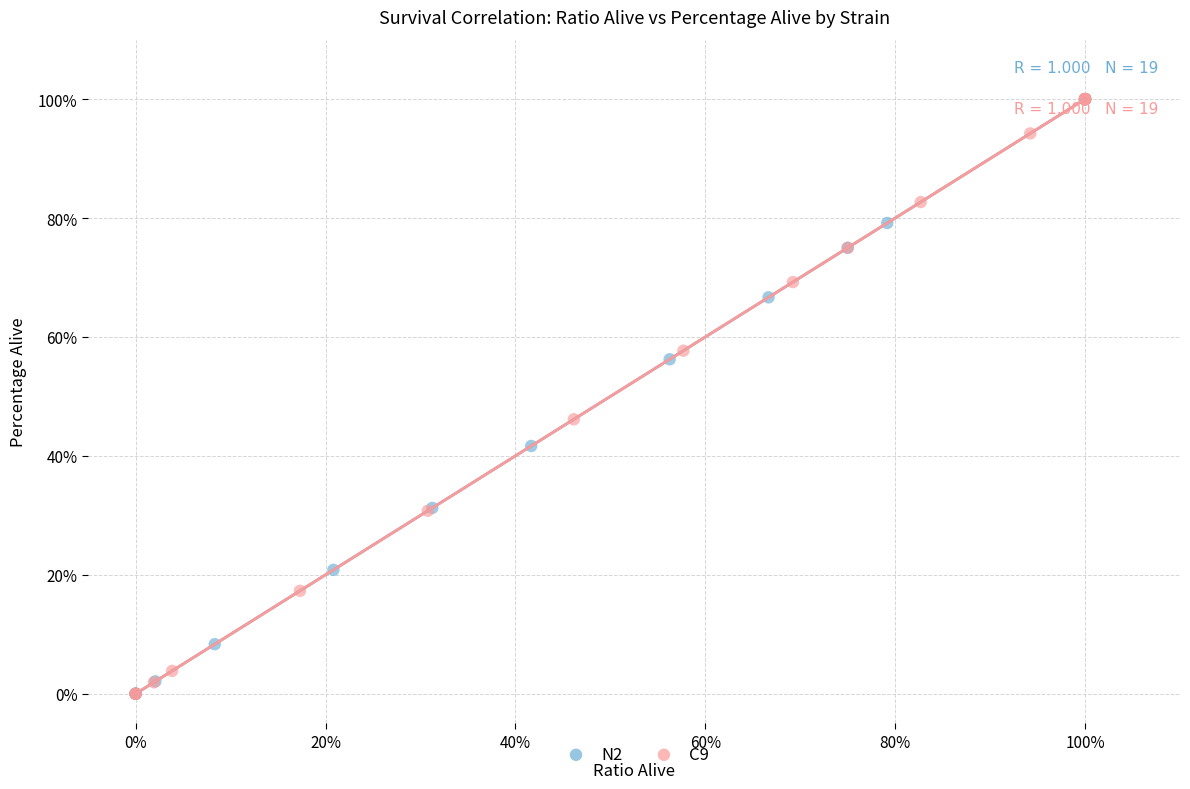

What are all the series names shown in the legend?

N2, C9